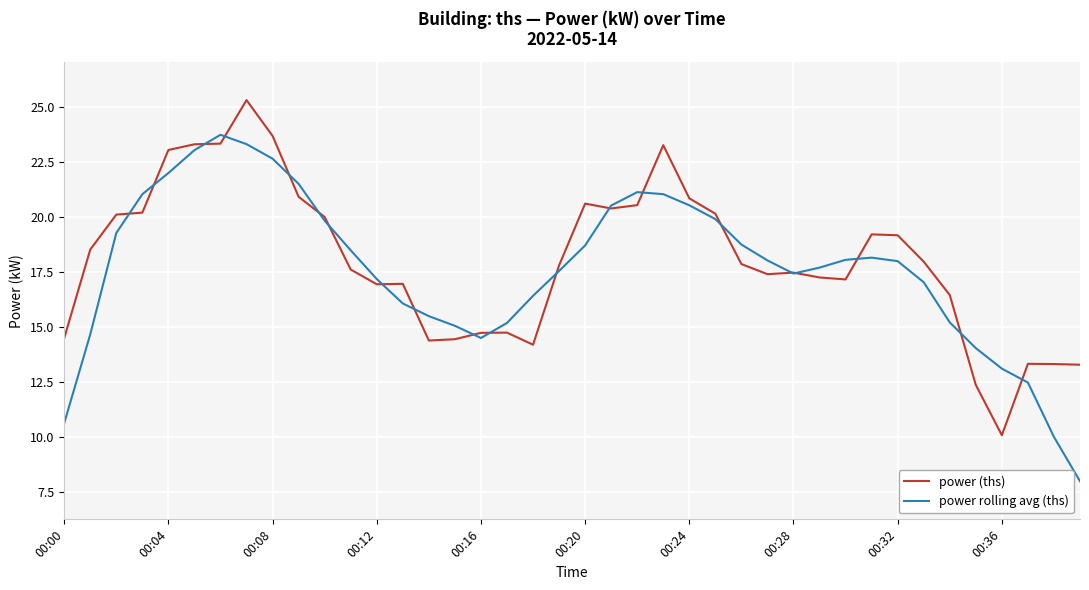

What is the highest value of the power rolling avg (ths) series?

23.8